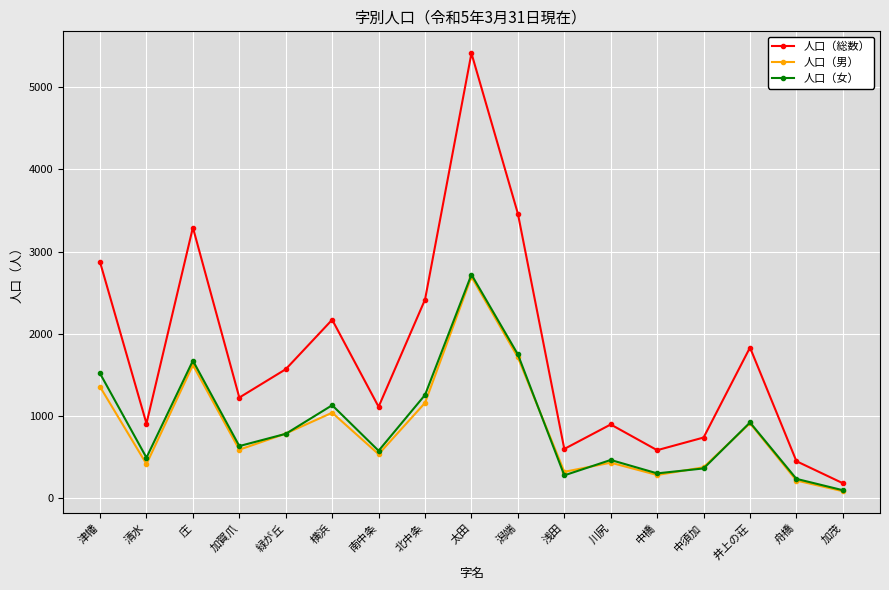

Which series has the widest spread of values?

人口（総数）